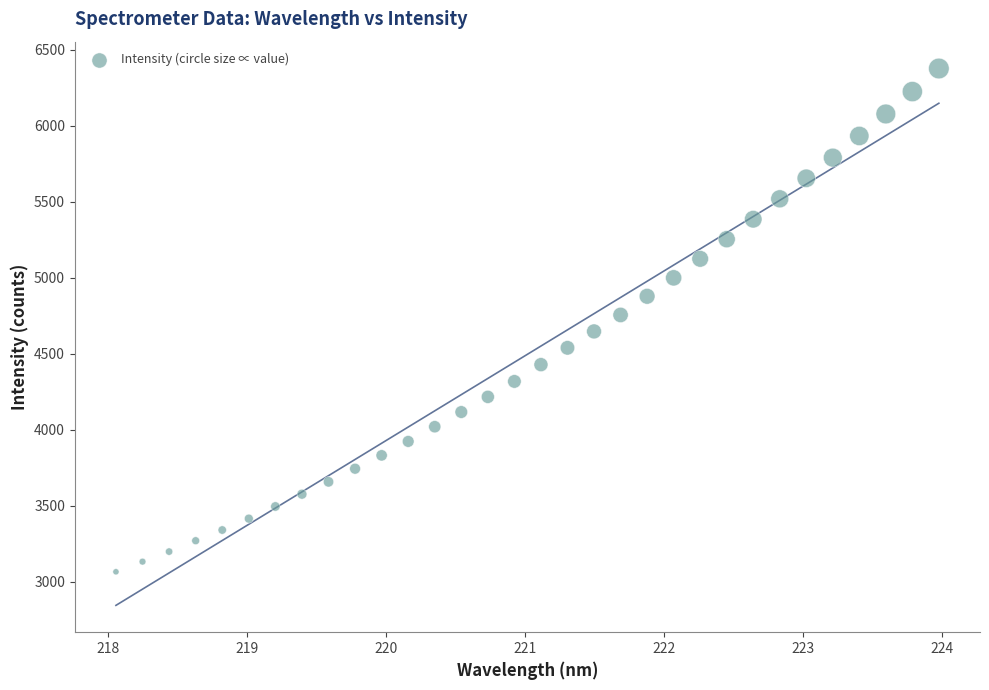

What is the range of Y values (max minus min)?

3309.1